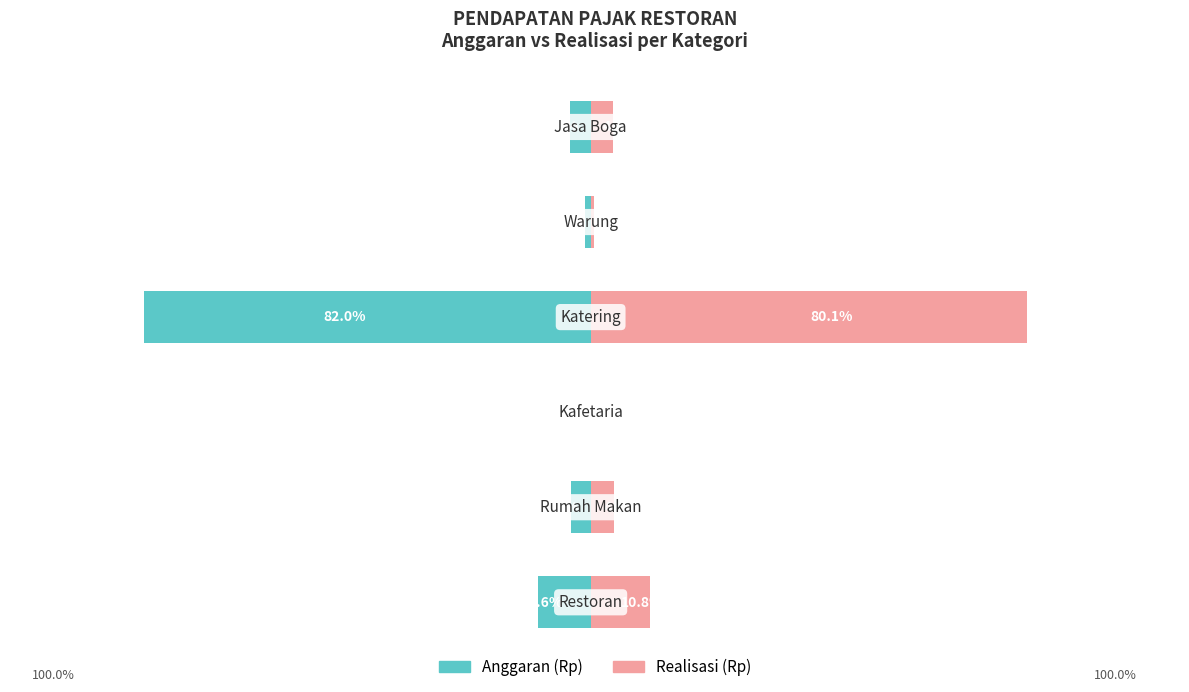

How many values in the Realisasi (Rp) series are below 4?

2